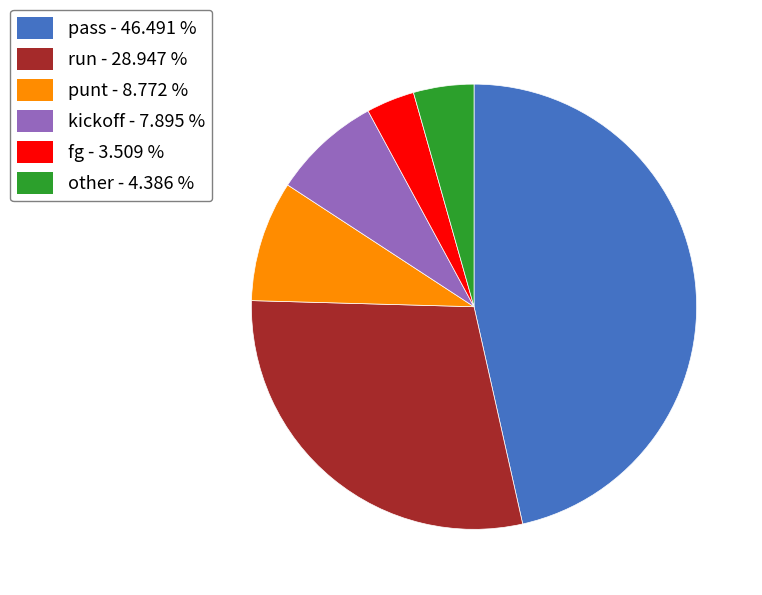

How many slices are in this pie chart?

6